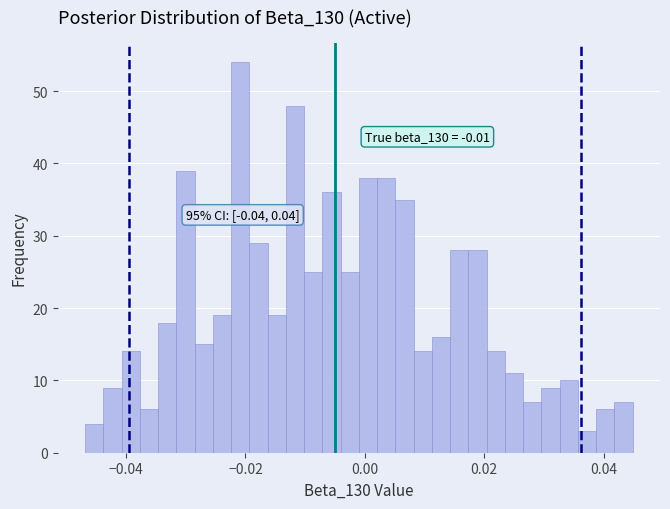

Read against the x-axis, roughly where is the centre of the tallest bar?

-0.020